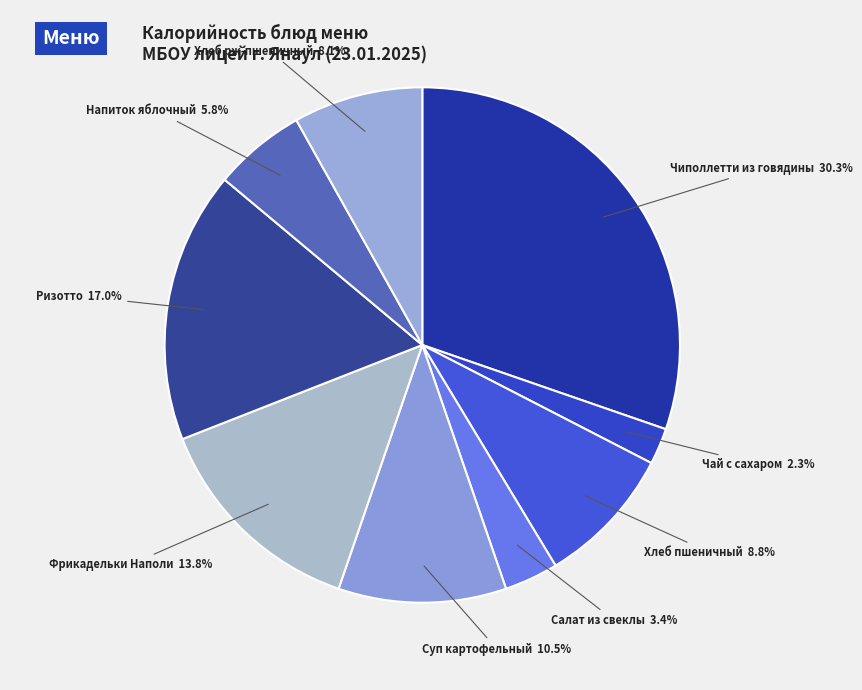

How many segments does this pie chart have?

9